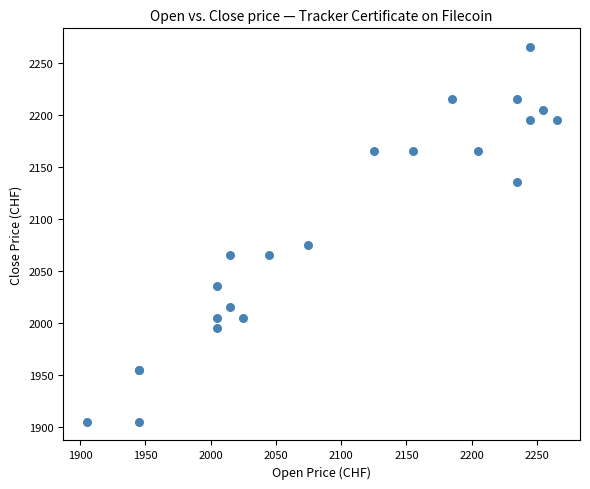

What Y value in the scatter plot is closest to 2085?

2075